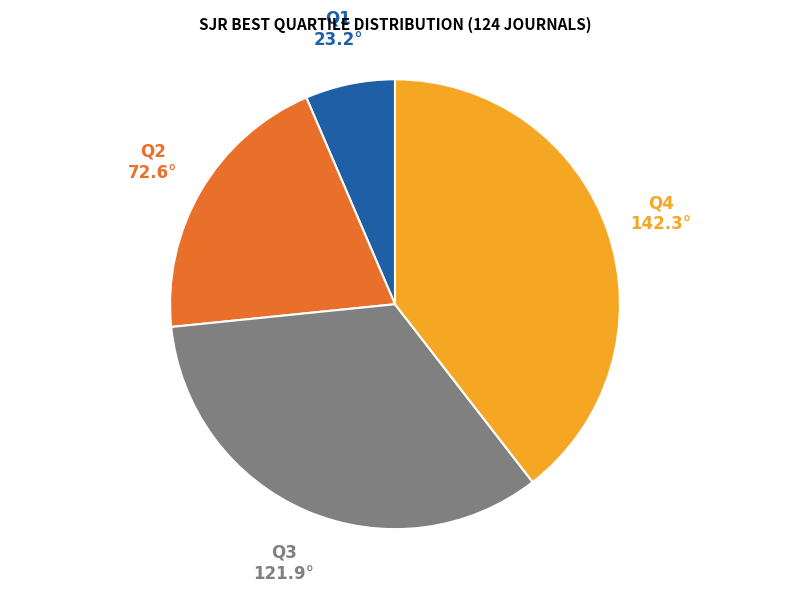

Does any single category account for the majority?

No